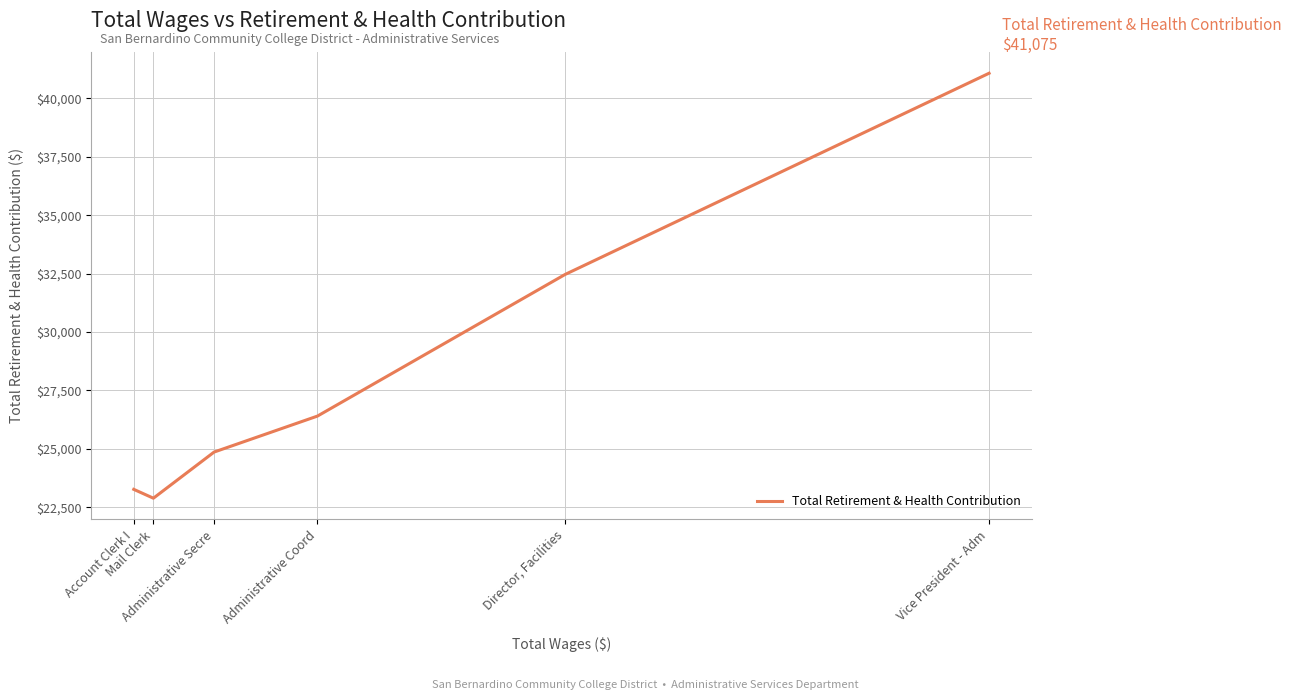

True or false: there are more than 2 points higher than both neighbors.

False